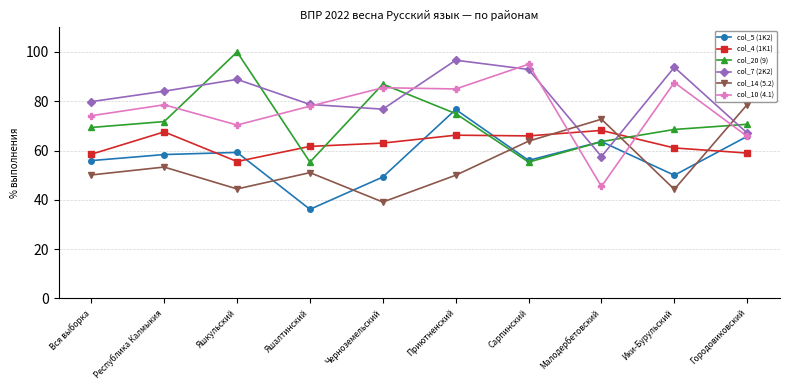

What is the difference between the second highest and minimum values in the col_10 (4.1) series?

42.2